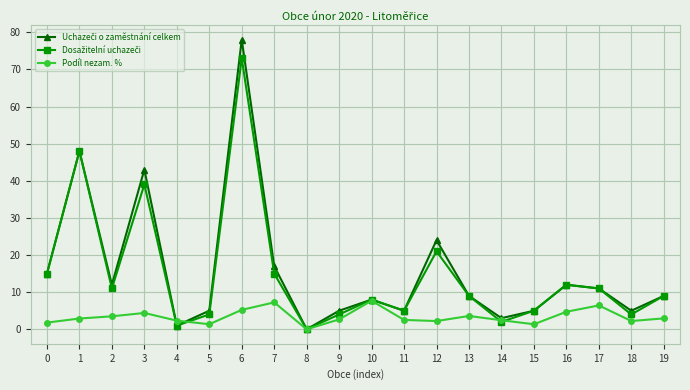

What is the total value across all series at 3?

86.4